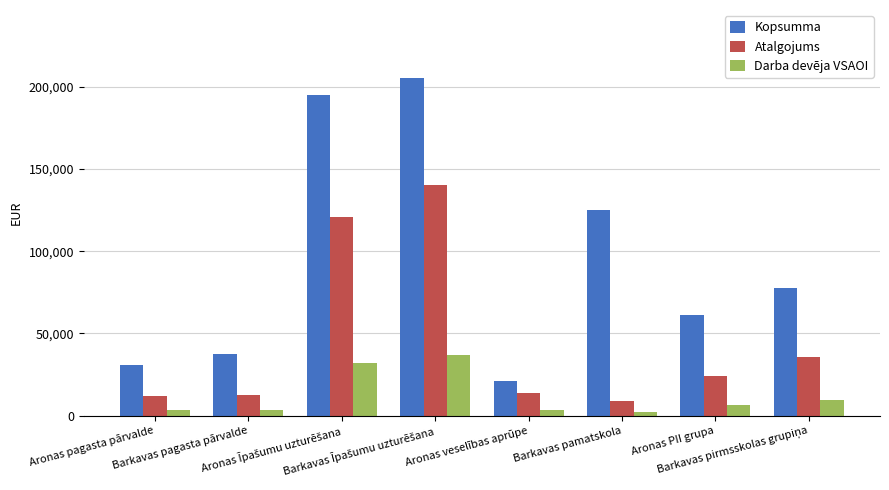

Which series changed the most between Aronas veselības aprūpe and Aronas PII grupa?

Kopsumma